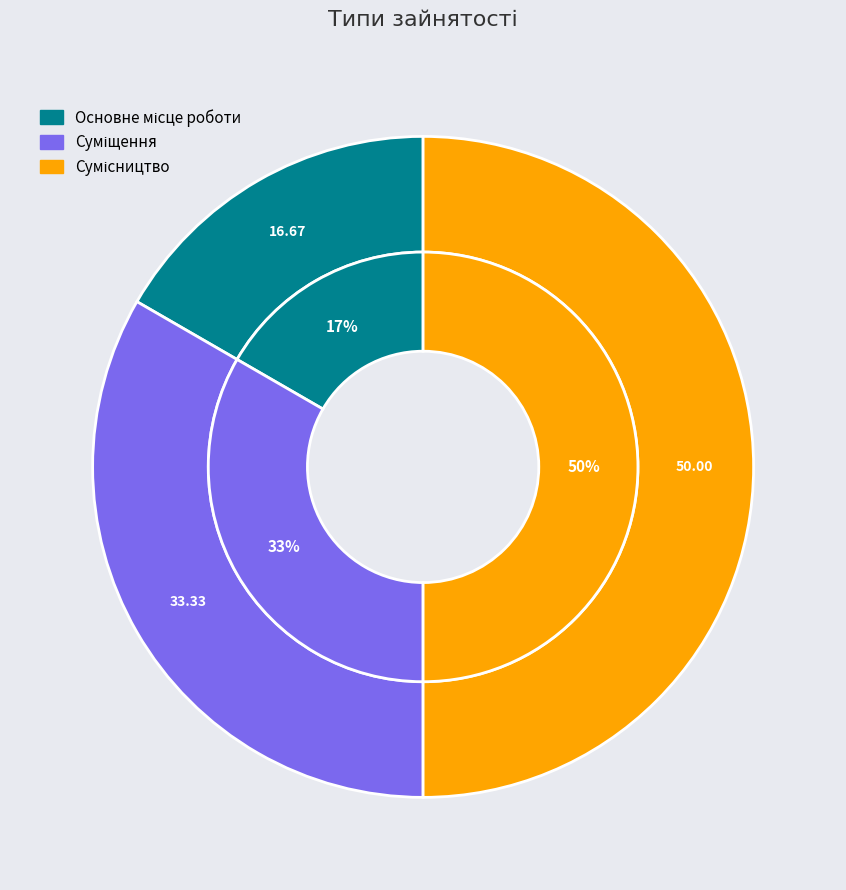

Is it true that Сумісництво is 50% of the pie?

True